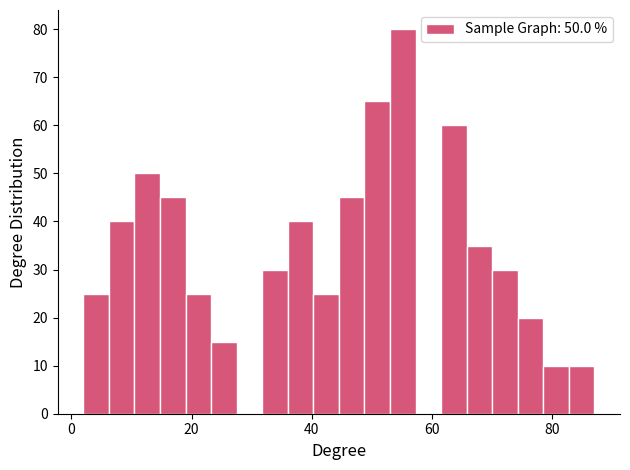

Read against the x-axis, roughly where is the centre of the tallest bar?

56